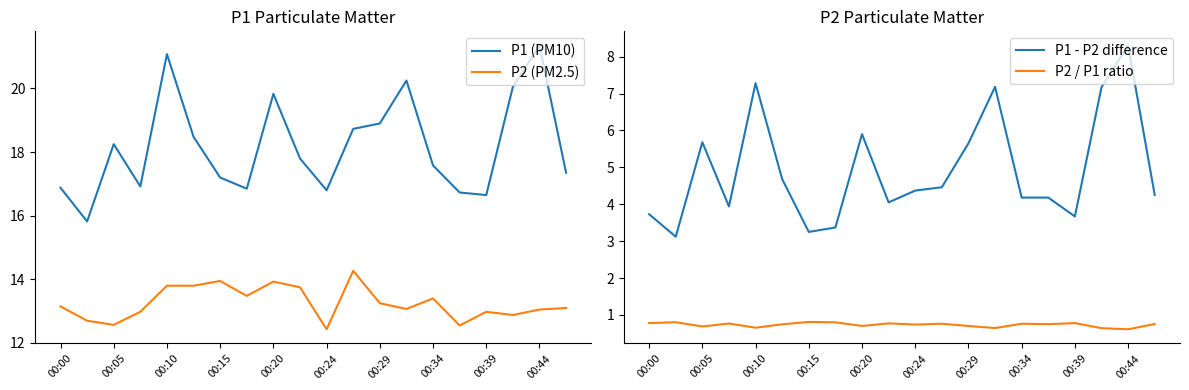

Is this an area chart (filled region under the line)?

No